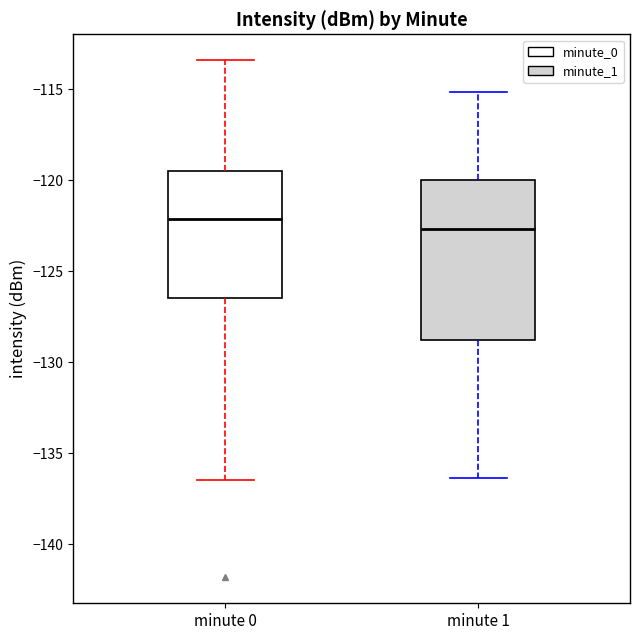

Reading left to right, transcribe this box plot: for each box, give where its median line is, the range the box spans, and where its two whiskers end, as read against the y-axis. The values are not printed on the chart, so give them approximately, as read against the axis.

minute 0: median -122.0, box -126.5 to -119.5, whiskers -136.5 to -113.5
minute 1: median -122.5, box -129.0 to -120.0, whiskers -136.5 to -115.0